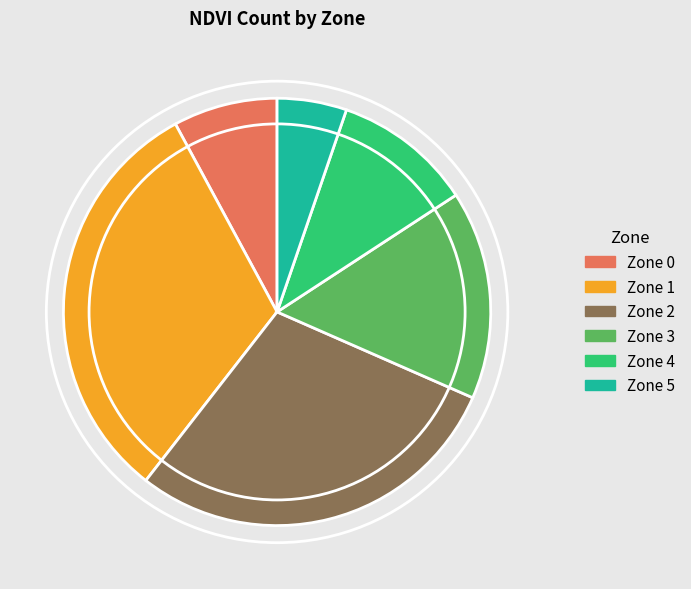

What is the largest slice in the pie chart?

Zone 1